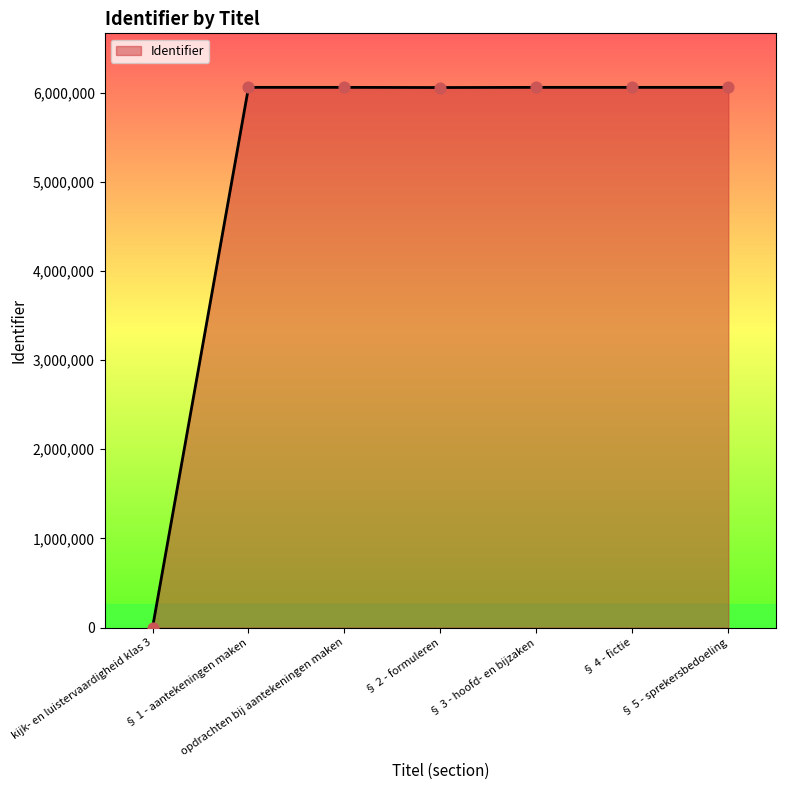

Which has a higher value, § 3 - hoofd- en bijzaken or kijk- en luistervaardigheid klas 3?

§ 3 - hoofd- en bijzaken